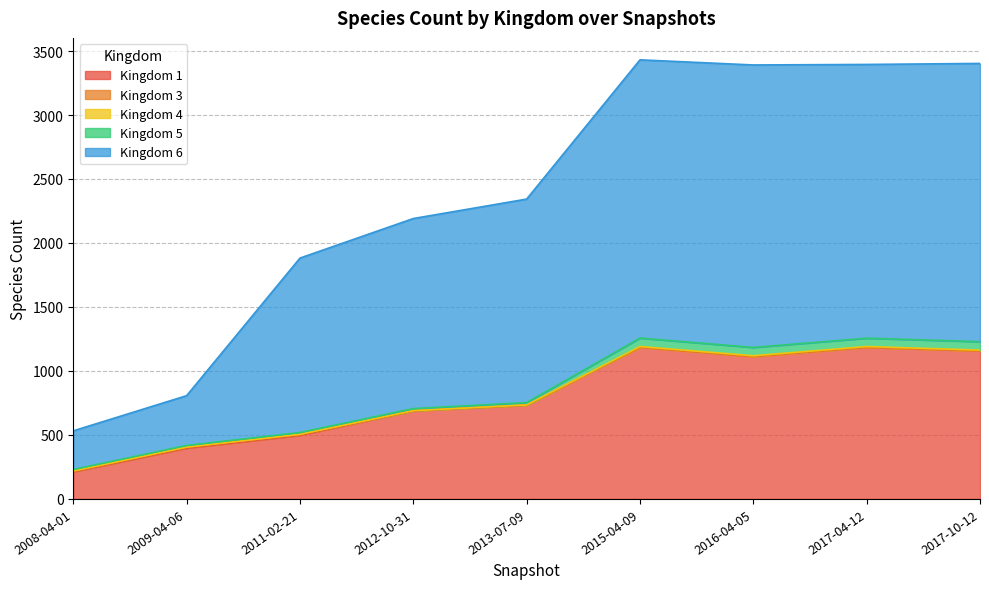

Which series changed the most between 2011-02-21 and 2017-10-12?

6